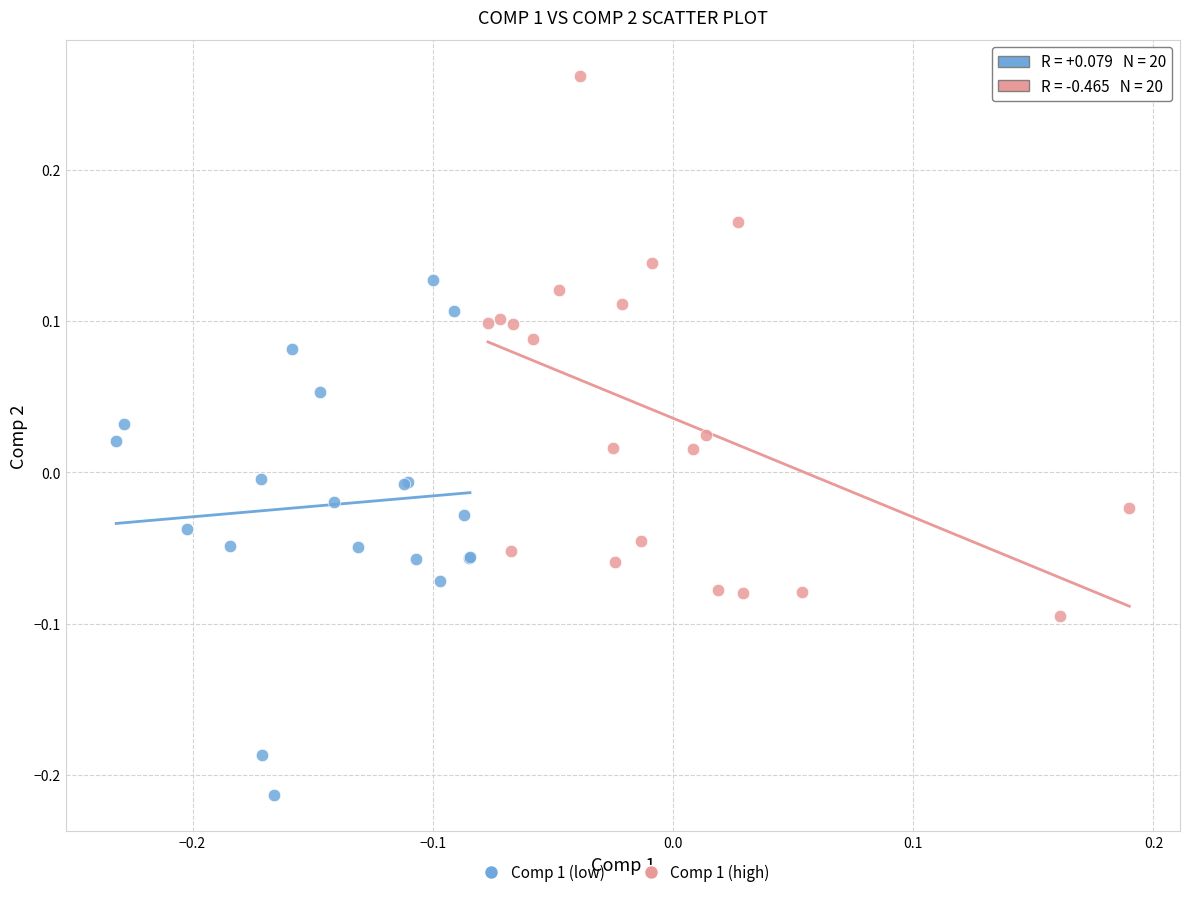

What are all the series names shown in the legend?

Comp 1 (low), Comp 1 (high)